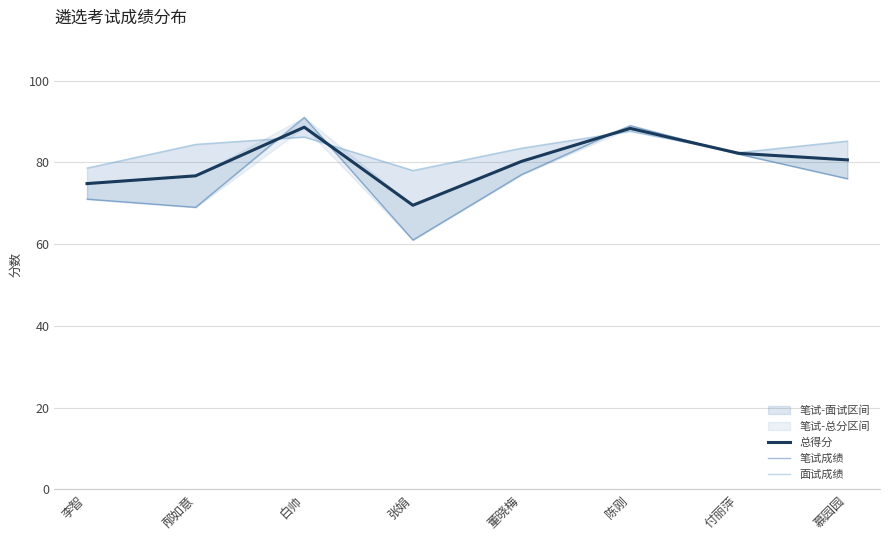

At which category does 总得分 reach its first local valley?

张娟